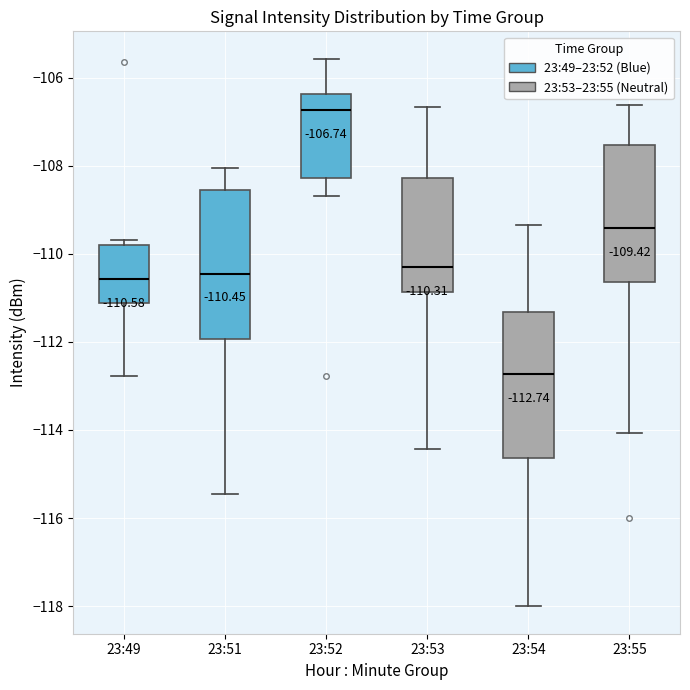

Which box has the highest median line?

23:52